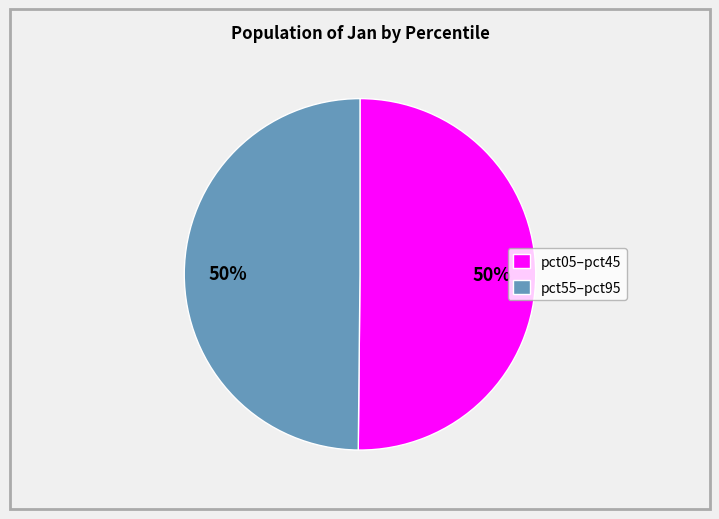

What is the ratio of the value at pct55–pct95 to the value at pct05–pct45?

1.0